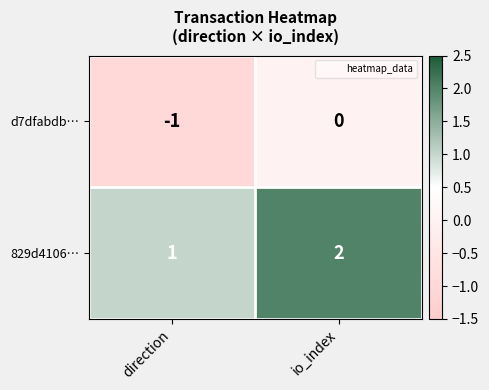

Rank the series by their maximum value, from lowest to highest.

d7dfabdb…, 829d4106…